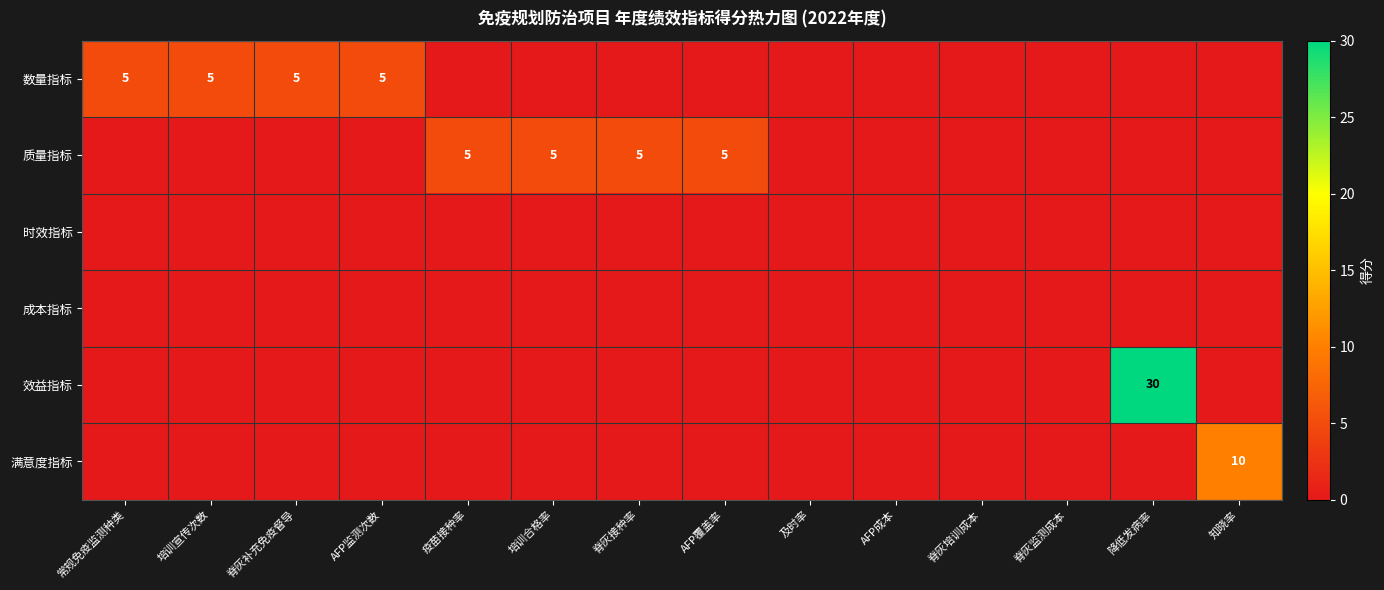

Which series has the largest total across all categories?

效益指标